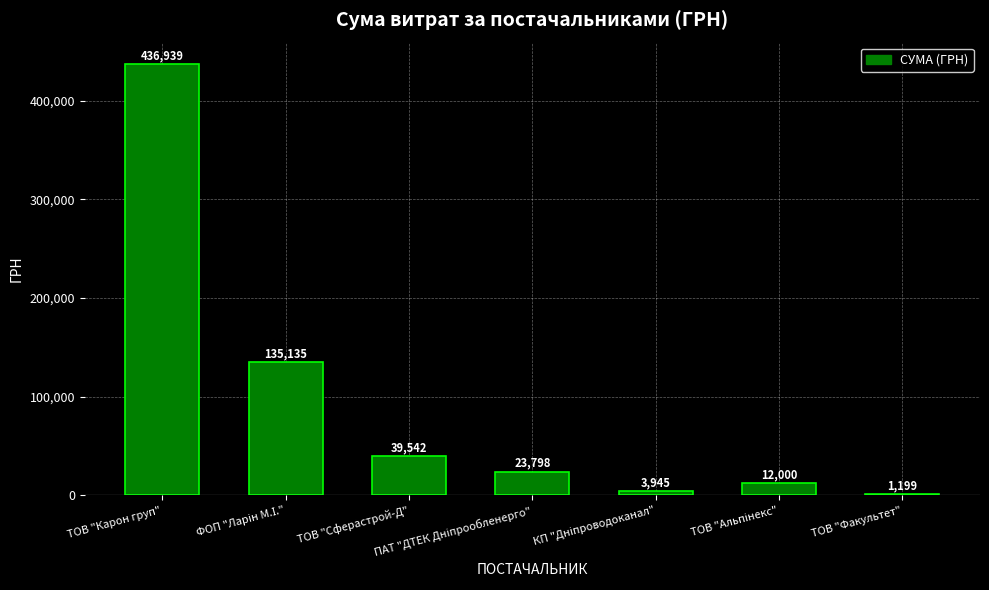

Which category has the highest value across all series?

ТОВ "Карон груп"